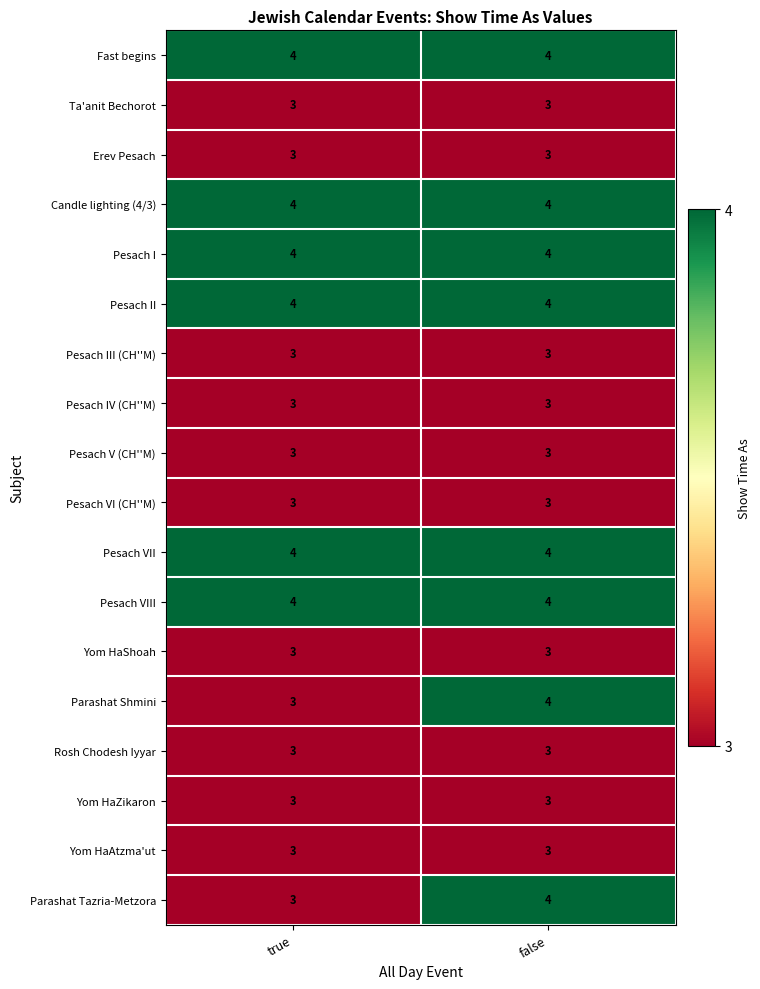

Rank the categories by Parashat Shmini value from lowest to highest.

true, false